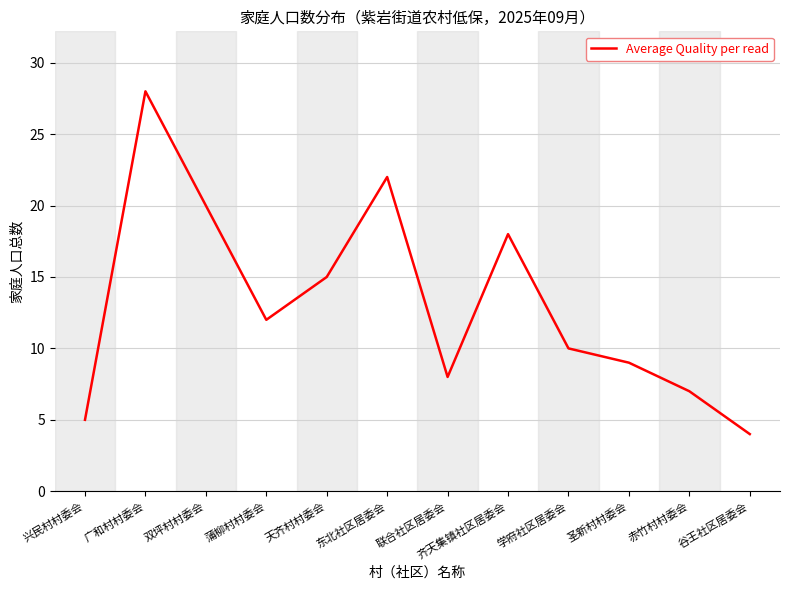

Does the chart display data point markers on the line(s)?

No